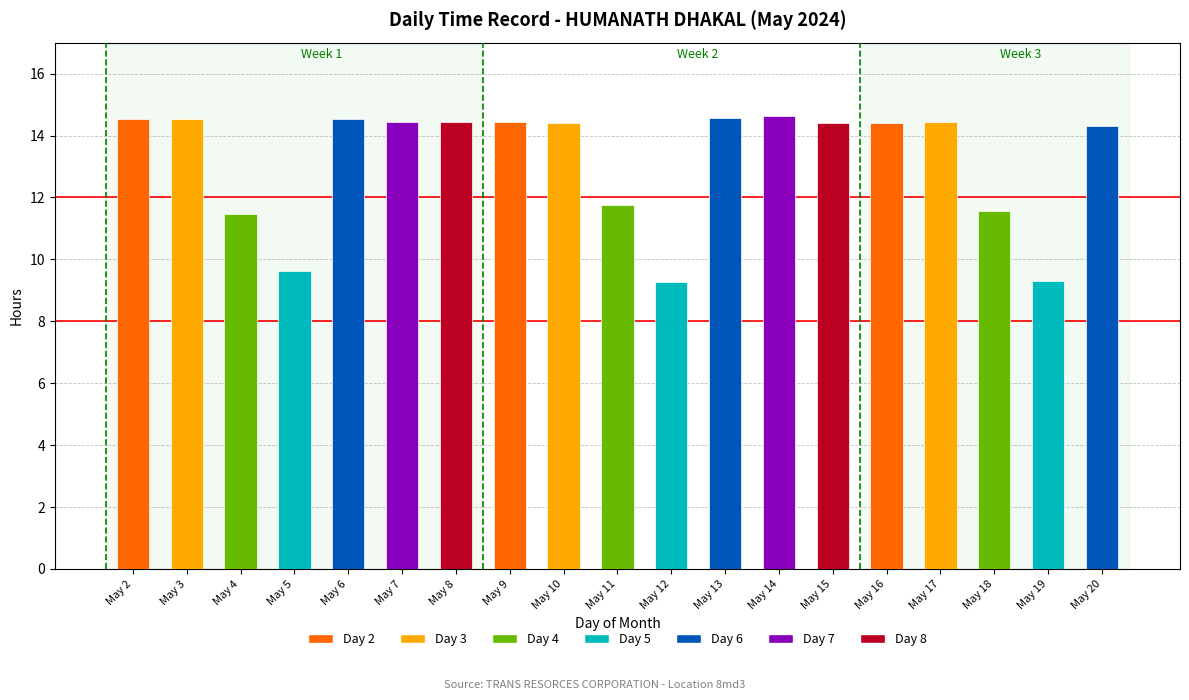

What is the spread (max minus min) of values at 10?

14.4